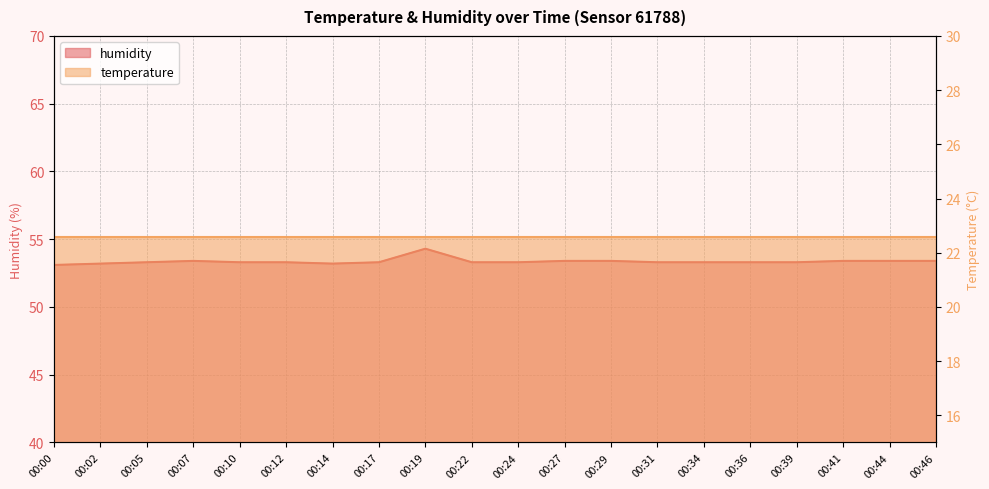

Reading left to right, list all the values displayed in this chart.

53.1	53.2	53.3	53.4	53.3	53.3	53.2	53.3	54.3	53.3	53.3	53.4	53.4	53.3	53.3	53.3	53.3	53.4	53.4	53.4